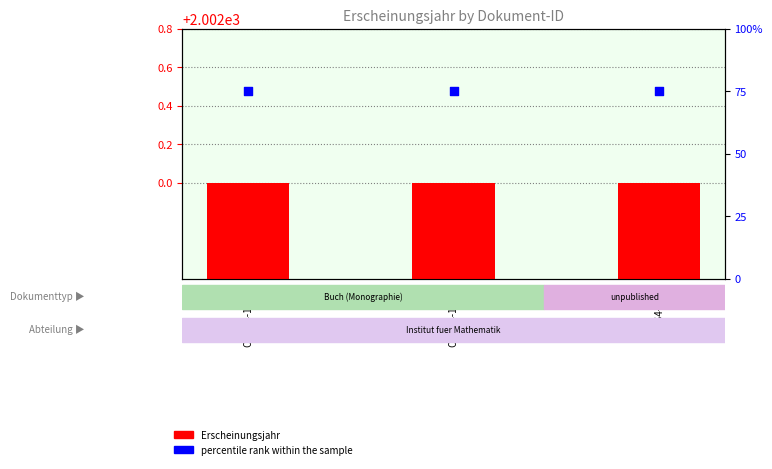

What is the total value across all series at OPUS4-2439?

75.5